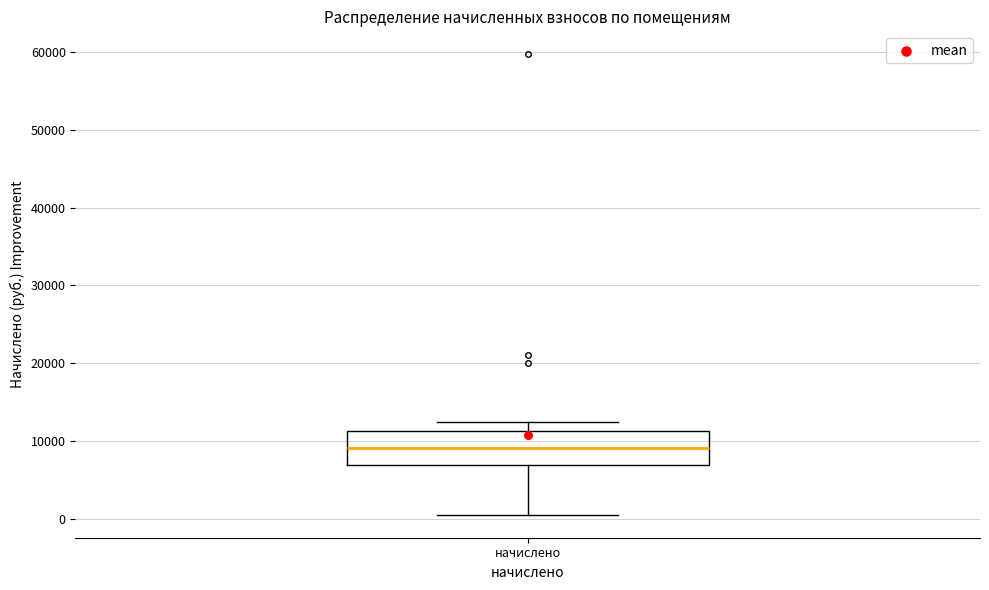

Transcribe this box plot: give where the median line is, the range the box spans, and where the two whiskers end, as read against the y-axis. The values are not printed on the chart, so give them approximately, as read against the axis.

median 9000, box 7000 to 11000, whiskers 1000 to 12000